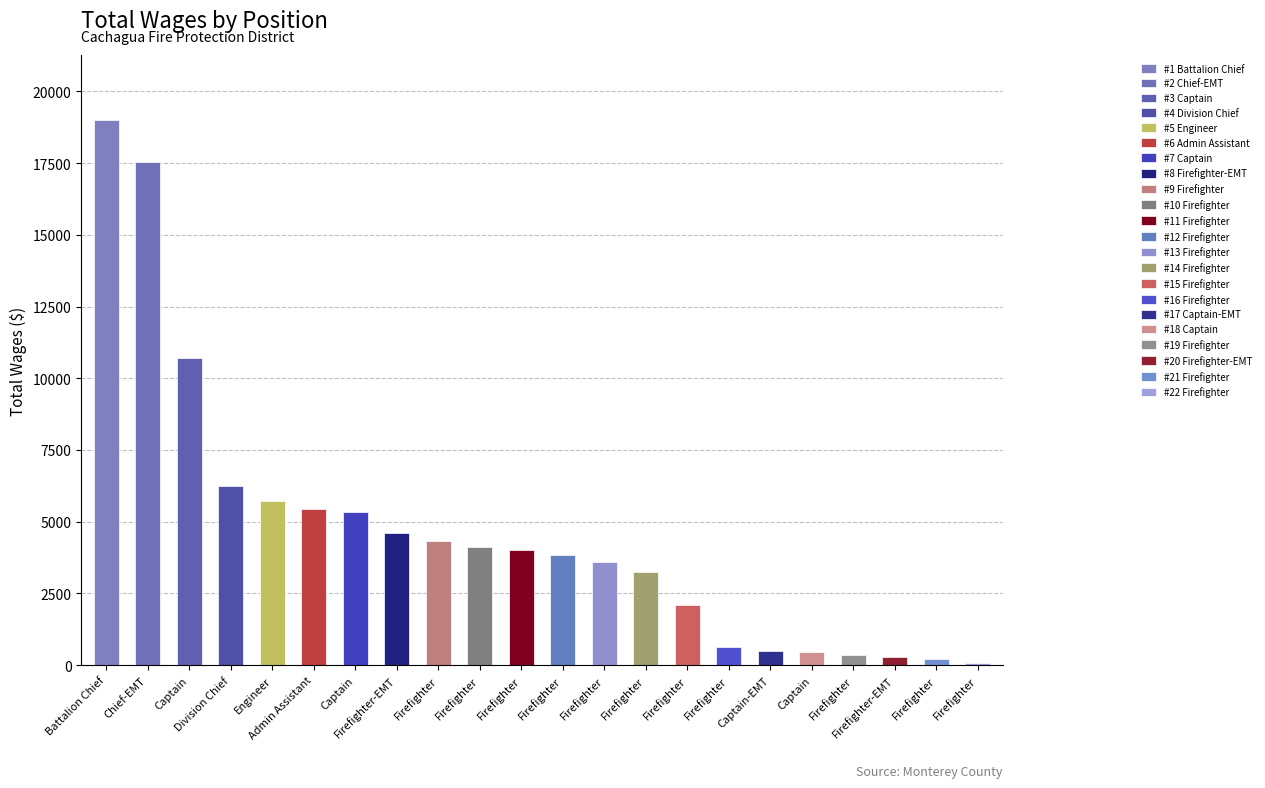

List the labels in order of value, smallest first.

Firefighter, Firefighter, Firefighter-EMT, Firefighter, Captain, Captain-EMT, Firefighter, Firefighter, Firefighter, Firefighter, Firefighter, Firefighter, Firefighter, Firefighter, Firefighter-EMT, Captain, Admin Assistant, Engineer, Division Chief, Captain, Chief-EMT, Battalion Chief